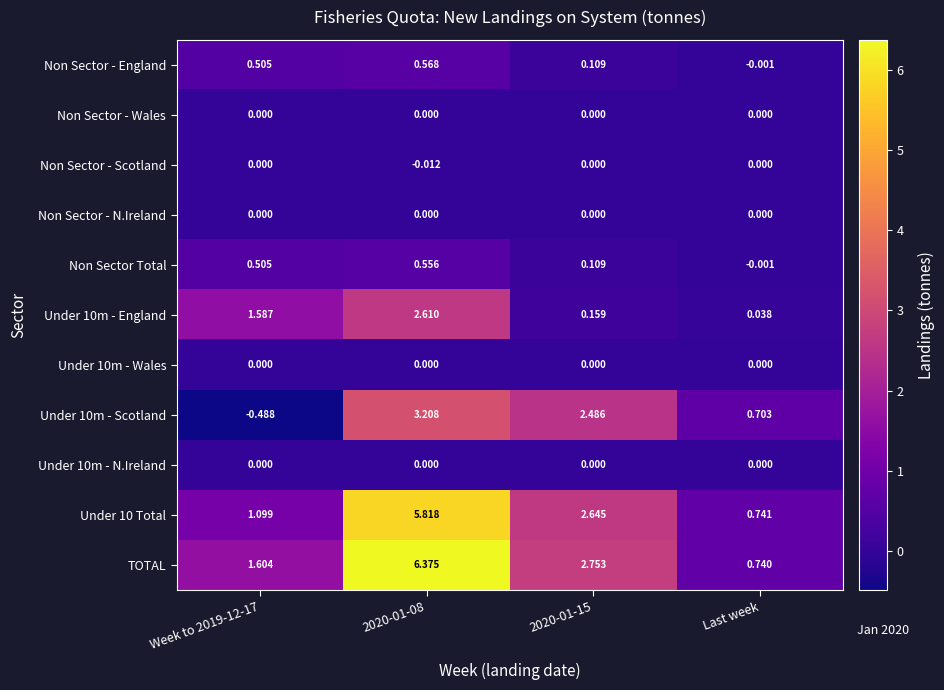

What is the spread (max minus min) of values at Week to 2019-12-17?

2.1